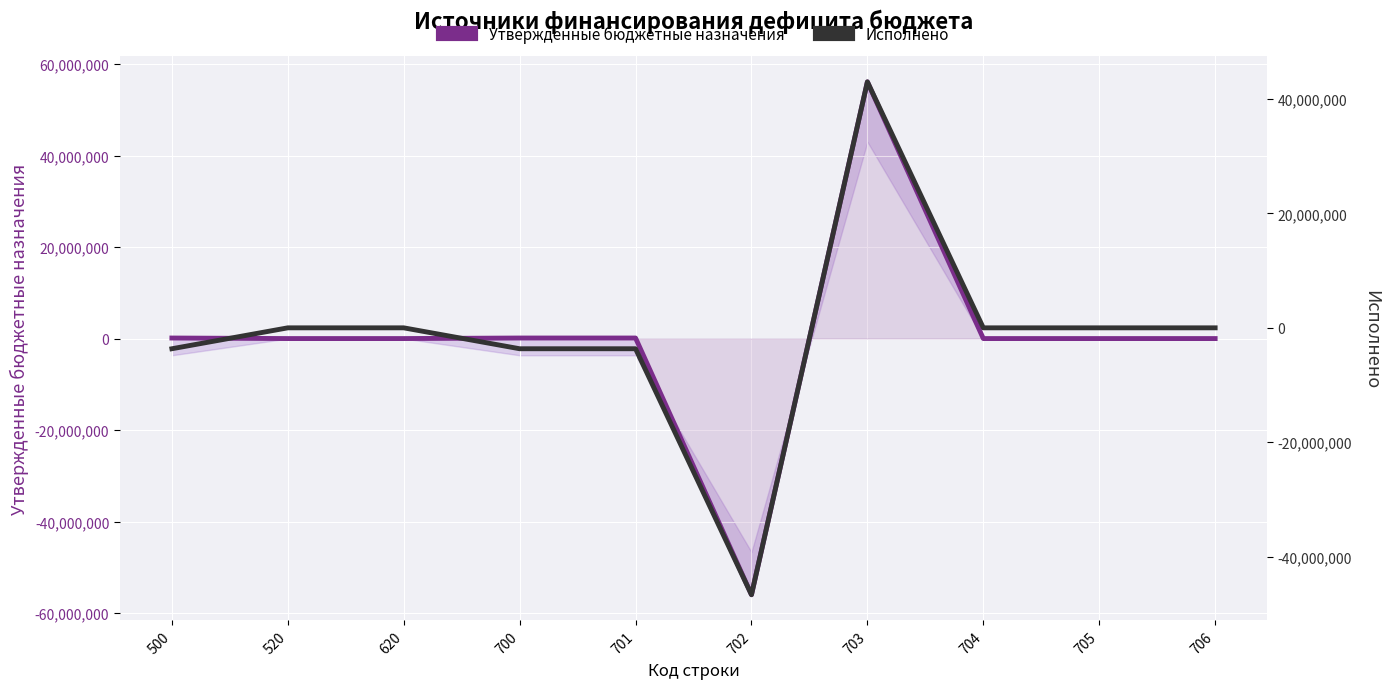

The Утвержденные бюджетные назначения series shows 119219.2 at 500. True or false?

True